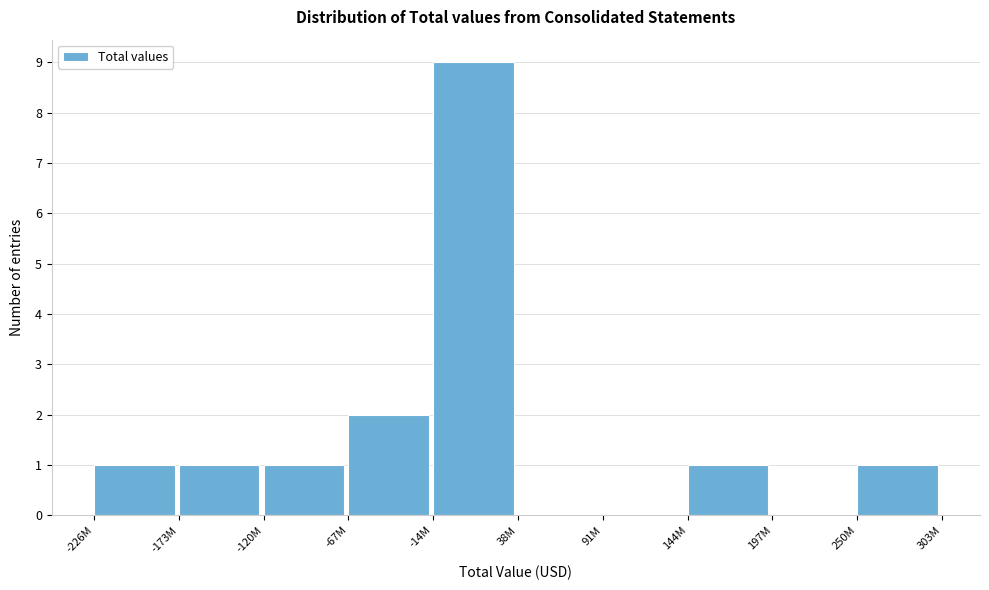

Reading right to left, extract all data points from this chart.

250M=1	197M=0	144M=1	91M=0	38M=0	-14M=9	-67M=2	-120M=1	-173M=1	-226M=1